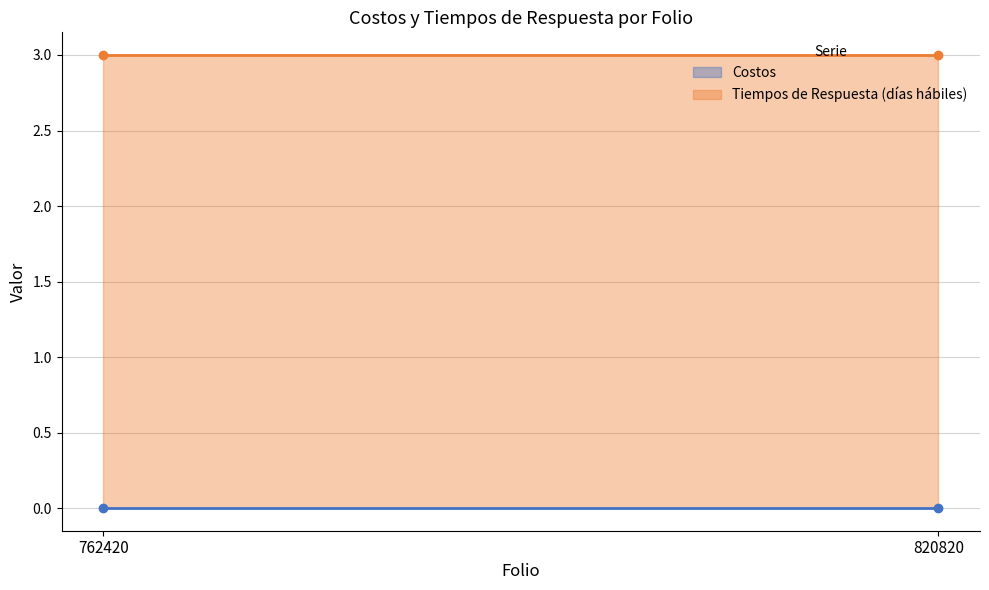

Reading left to right, list all the values displayed in this chart.

Costos: 762420=0	820820=0
Tiempos de Respuesta (días hábiles): 762420=3	820820=3